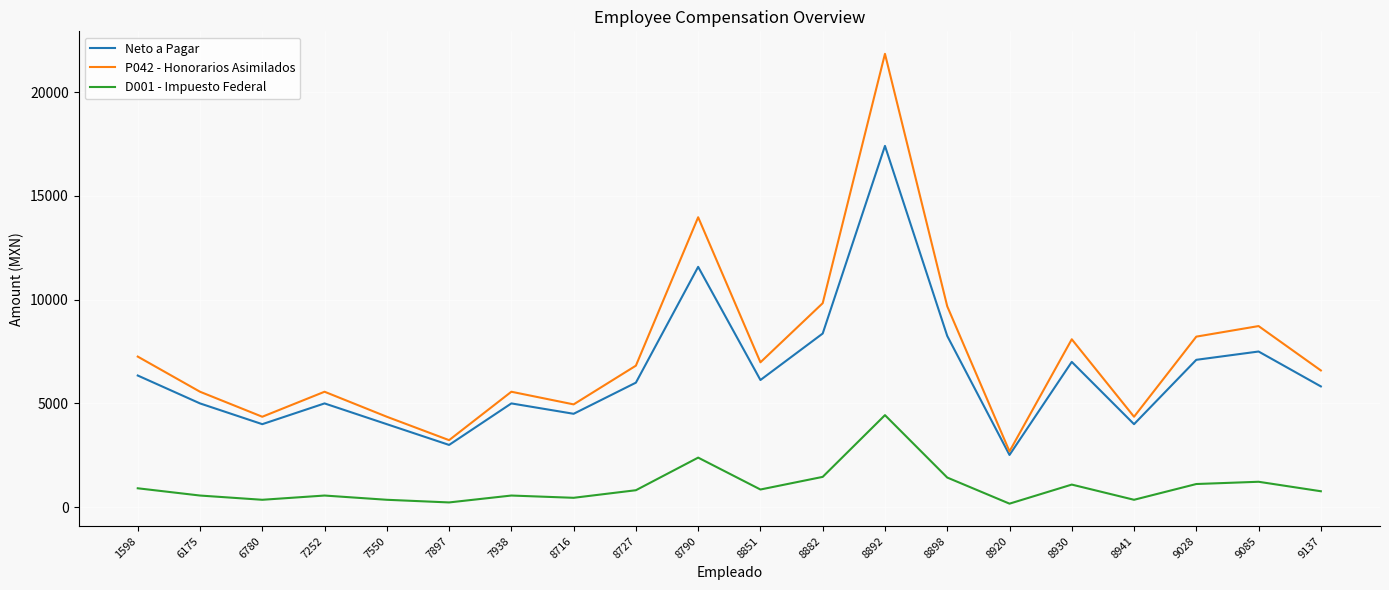

At which category does Neto a Pagar reach its first local peak?

7252